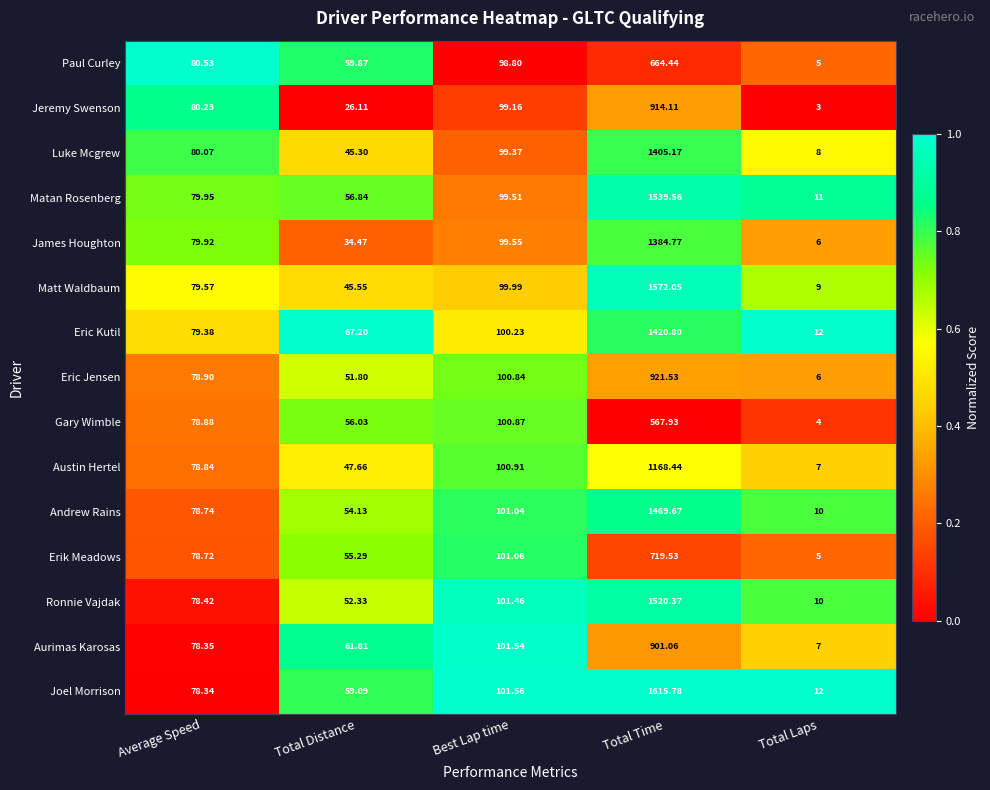

Where does the Matan Rosenberg series first go above 79?

Average Speed